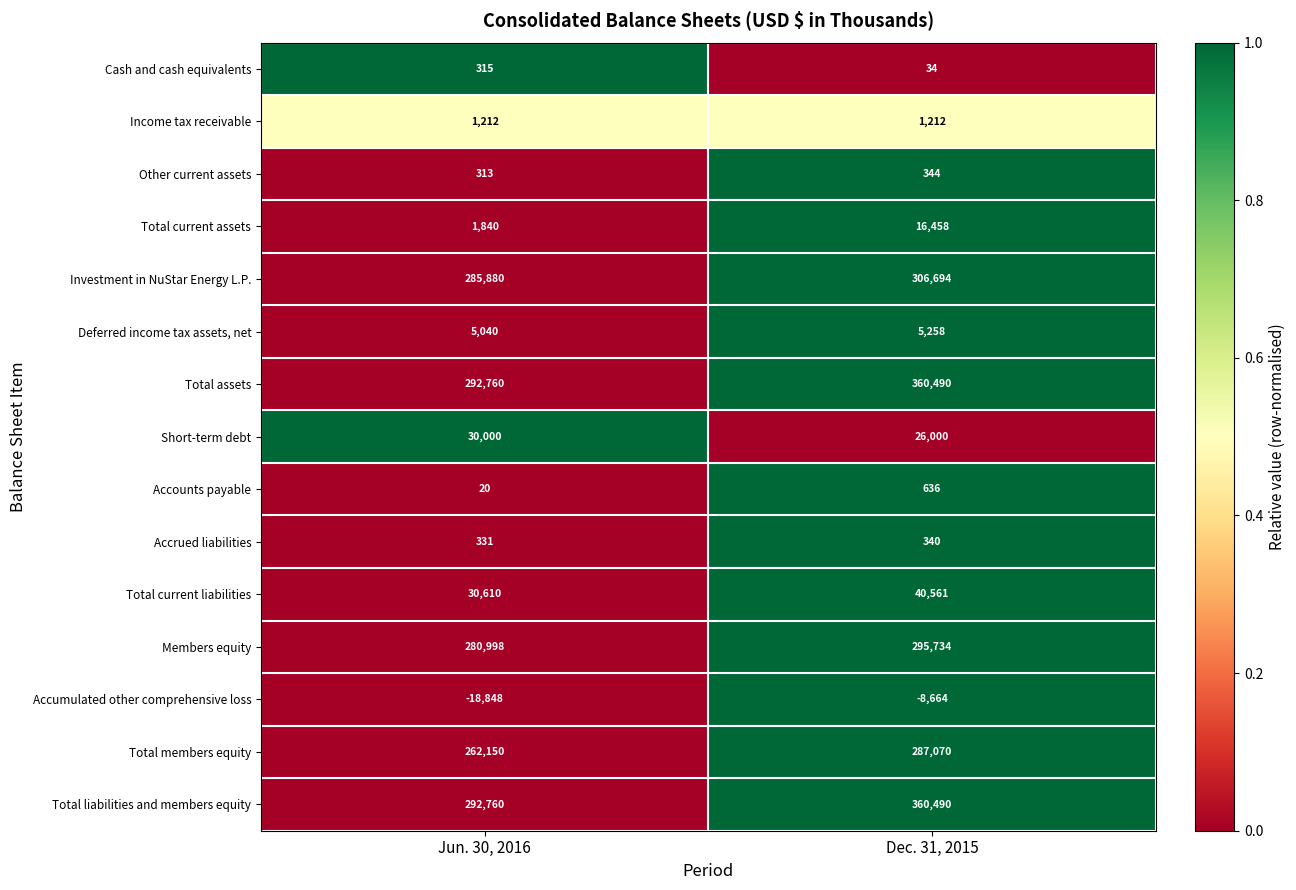

Rank the categories by Accounts payable value from lowest to highest.

Jun. 30, 2016, Dec. 31, 2015